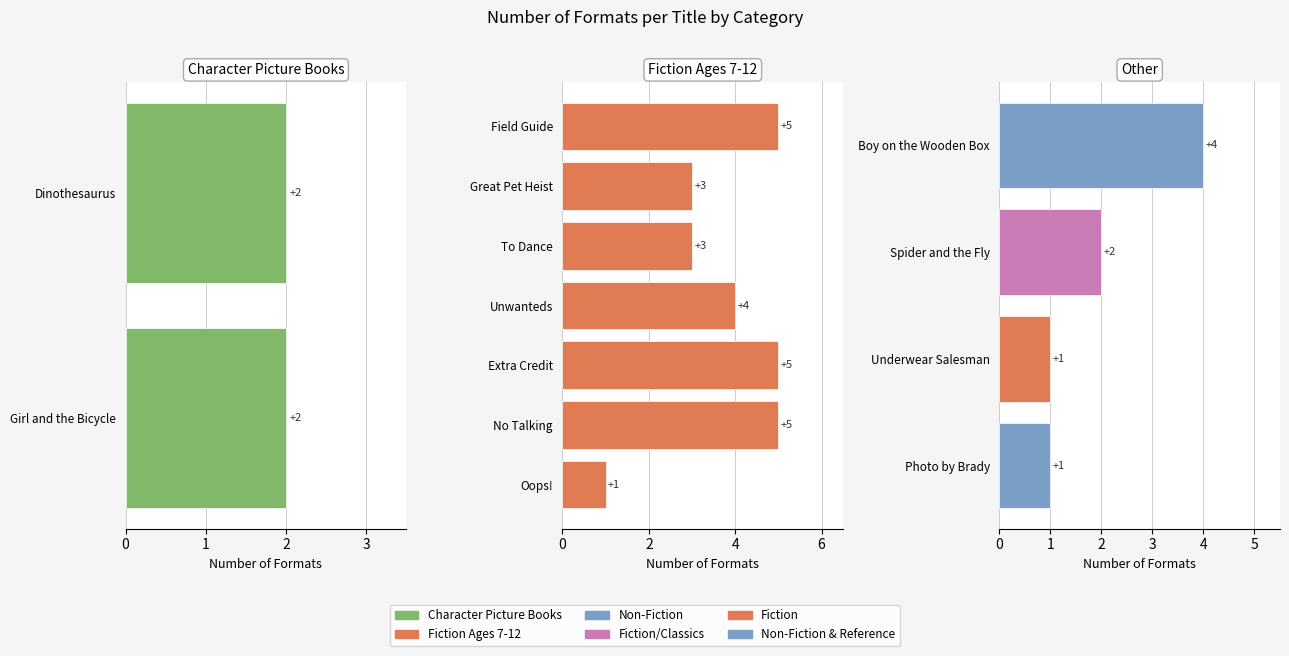

Approximately how many times larger is the value at Boy on the Wooden Box compared to Photo by Brady?

4.0